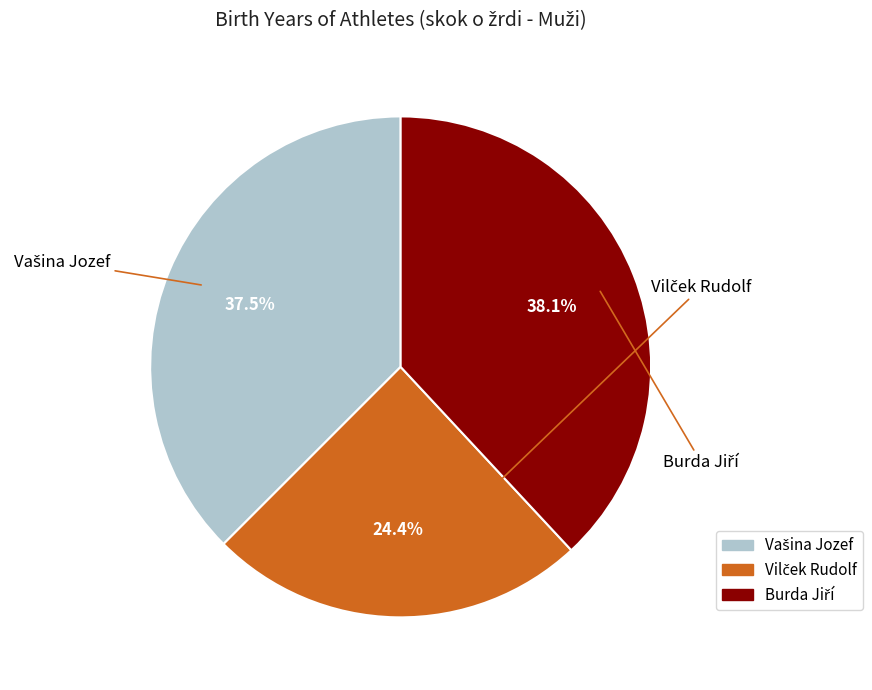

How many slices are in this pie chart?

3